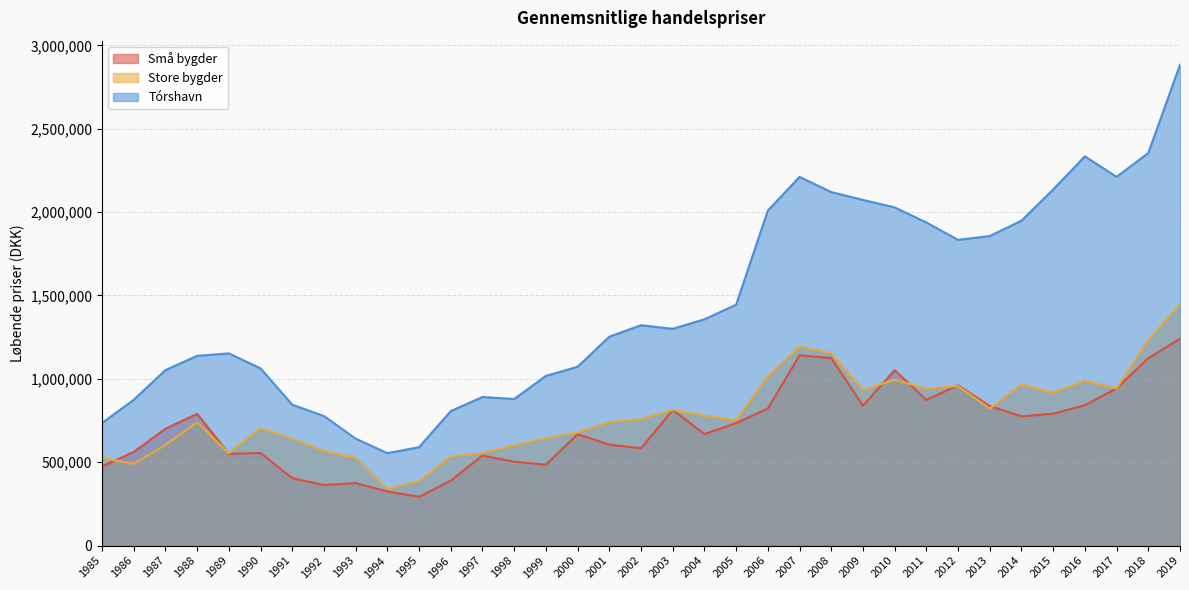

What is the difference between the second highest and second lowest values in the Tórshavn series?

1763895